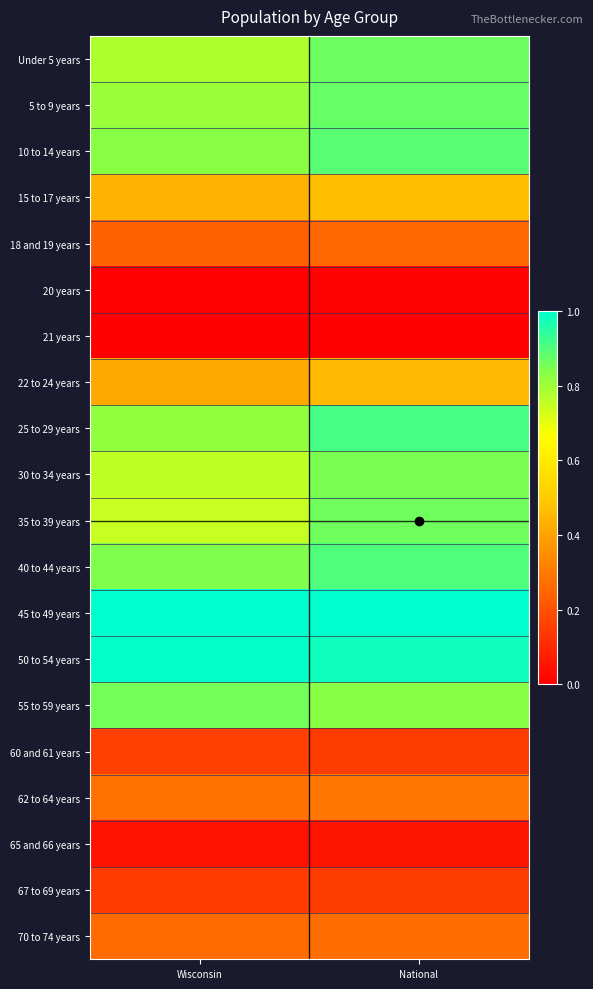

Between Wisconsin and National, which is larger?

National